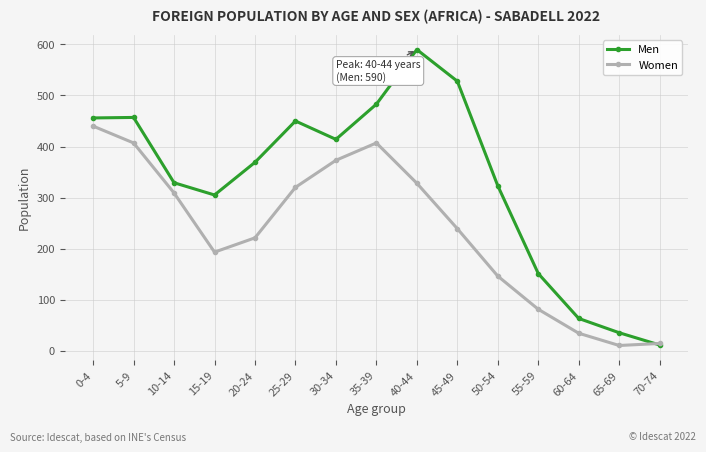

What is the label of the 2nd point from the left?

5-9